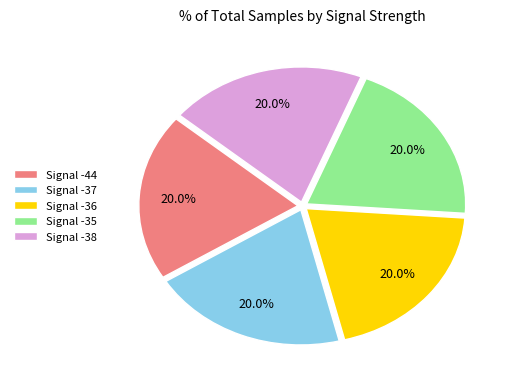

Does Signal -38 represent more than half of the total?

No